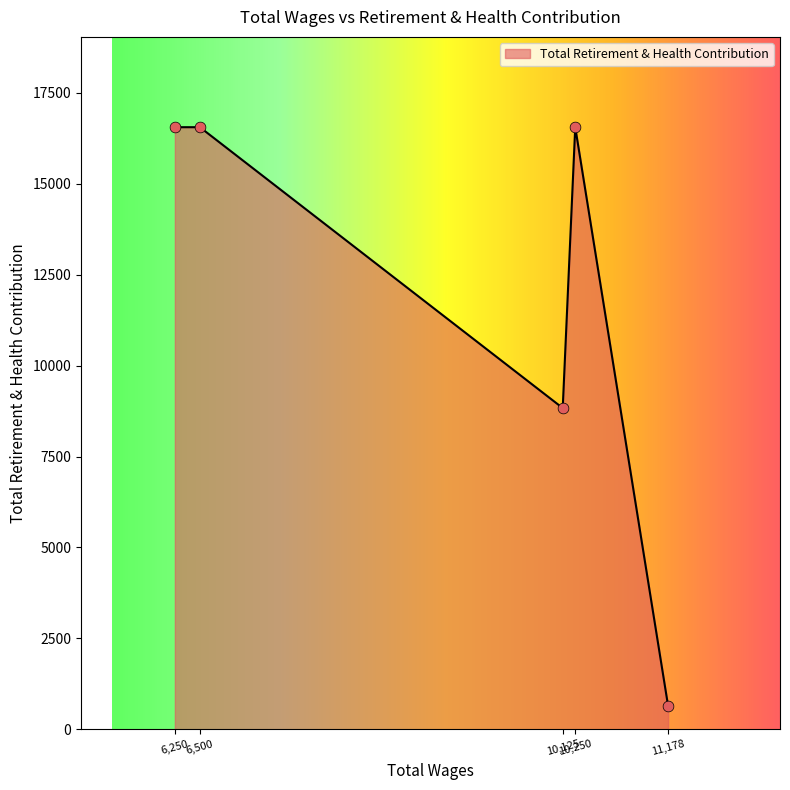

True or false: the data has more than 2 interior local peaks.

False